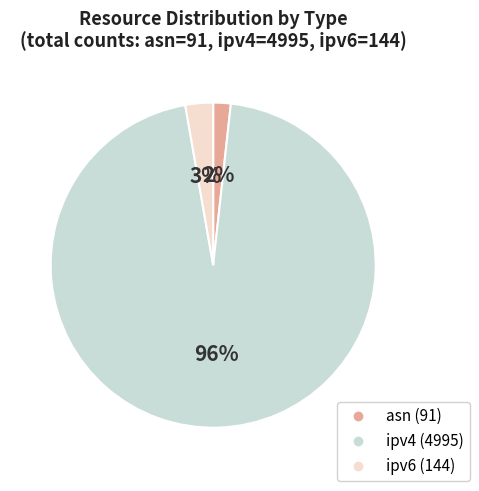

What percentage is the asn slice, to the nearest percent?

2%